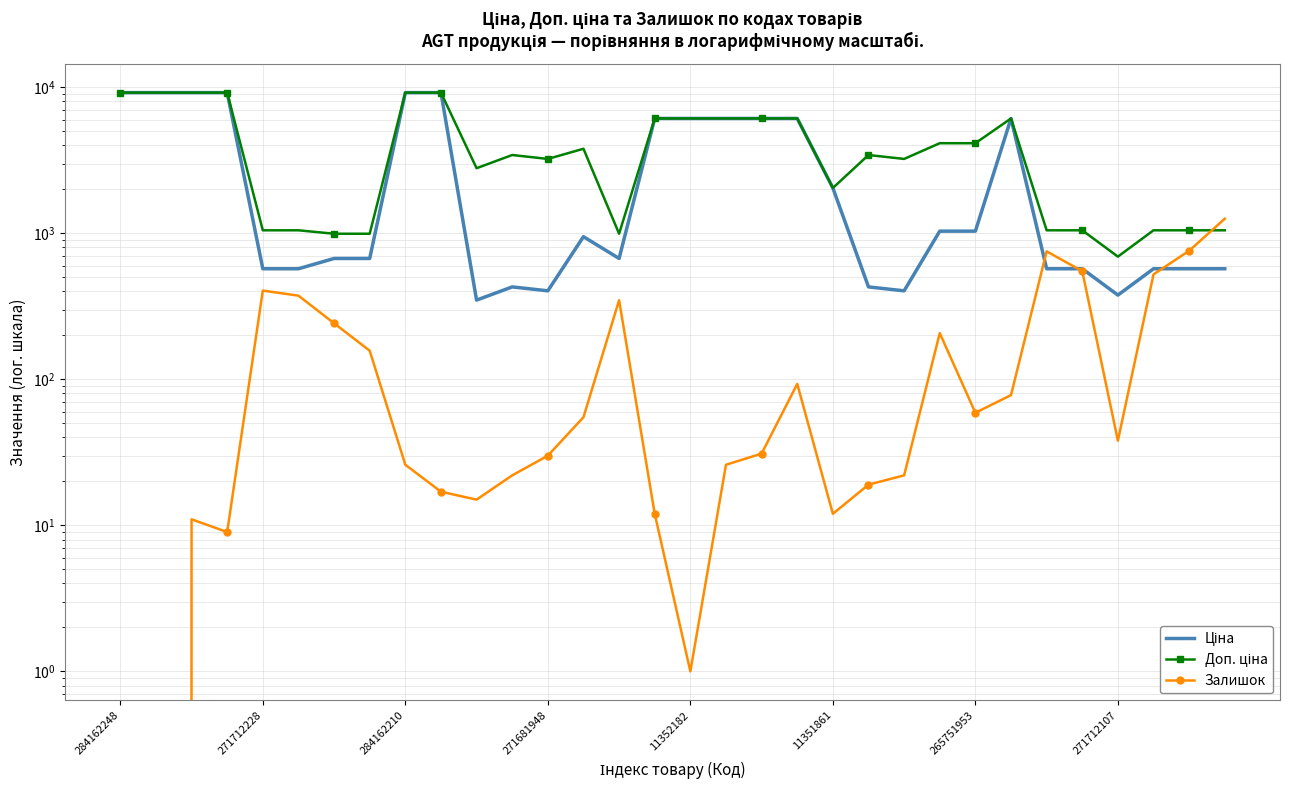

Which series has the largest total across all categories?

Доп. ціна